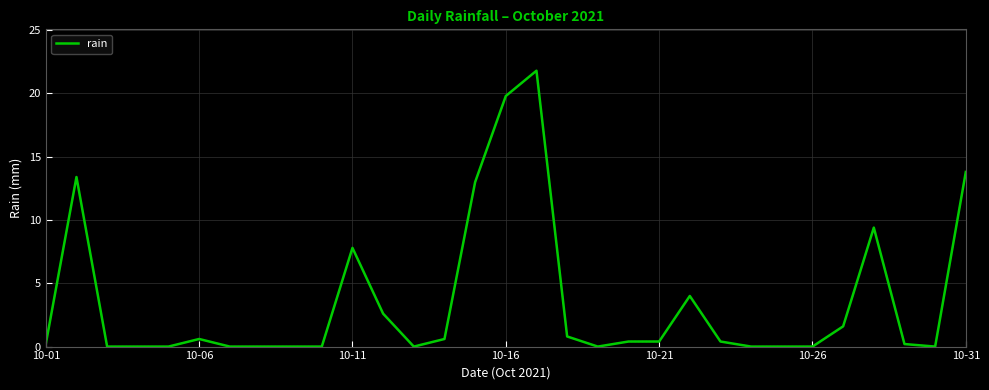

Count the number of data series in this chart.

1